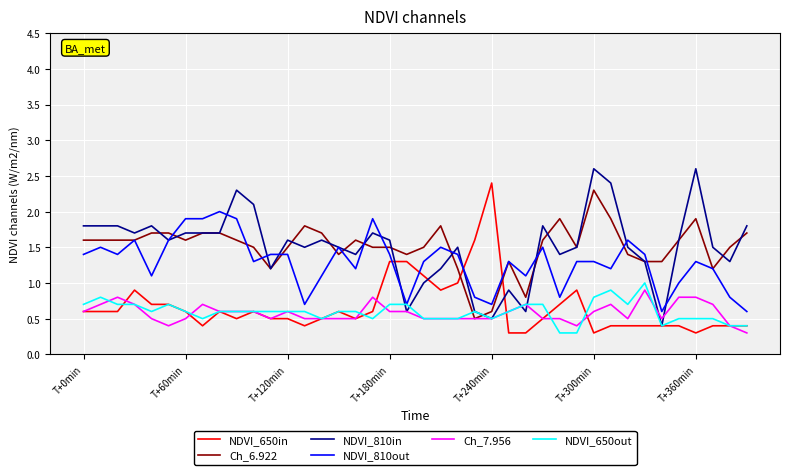

Which series ends up on top after the final intersection of NDVI_650out and Ch_6.922?

Ch_6.922